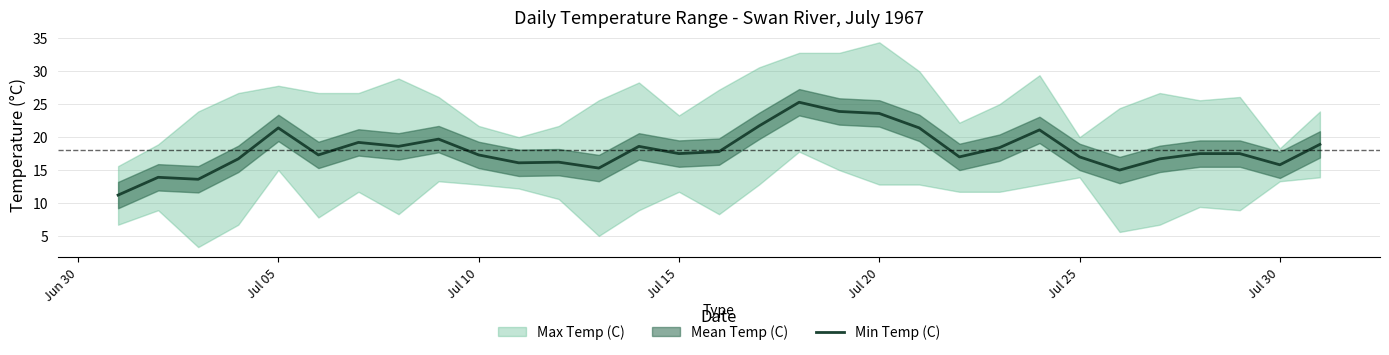

True or false: Min Temp (C) has a value of 17.3 at Jul 10.

True